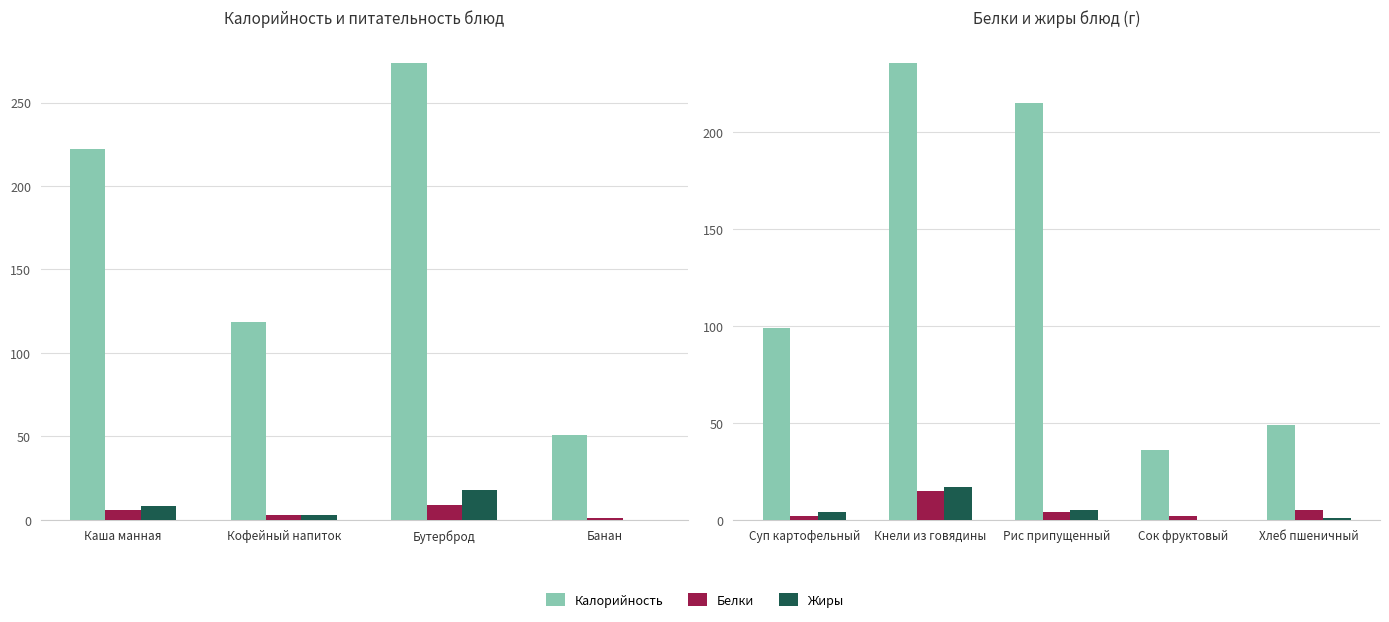

Are the bars grouped side by side (vs. stacked)?

Yes